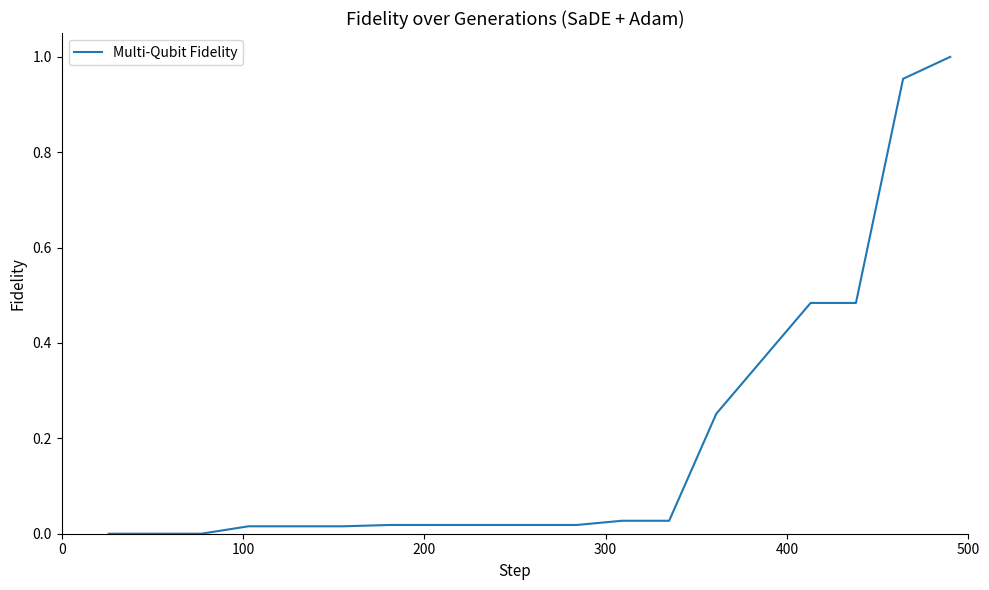

What is the maximum value shown in the chart?

1.0